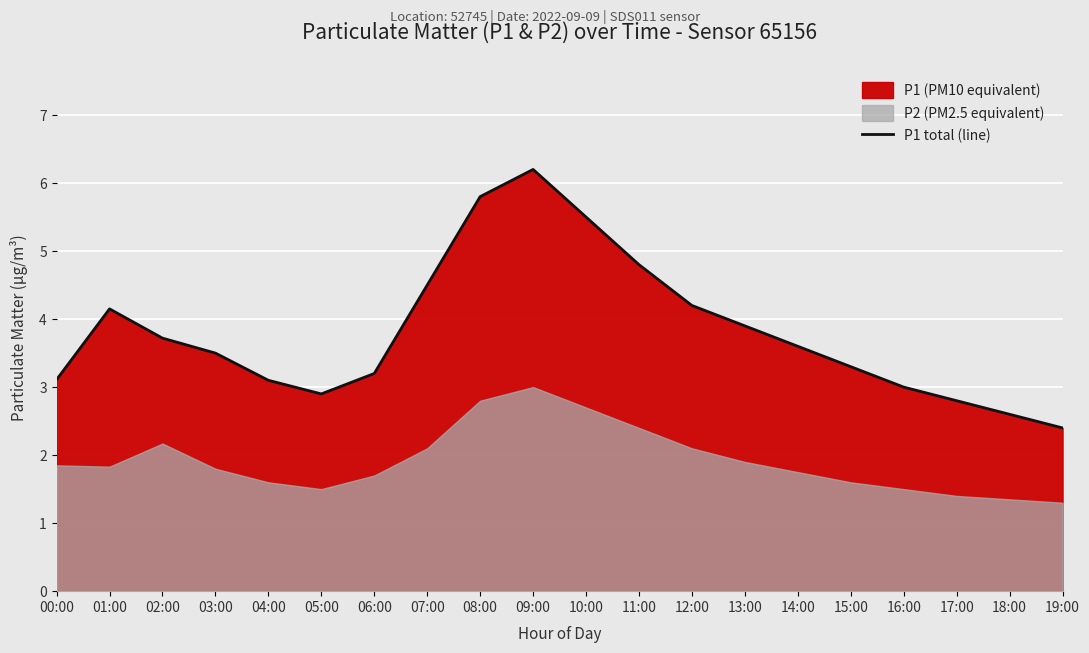

Rank the categories by value from highest to lowest.

09:00, 08:00, 10:00, 11:00, 07:00, 12:00, 01:00, 13:00, 02:00, 14:00, 03:00, 15:00, 06:00, 00:00, 04:00, 16:00, 05:00, 17:00, 18:00, 19:00